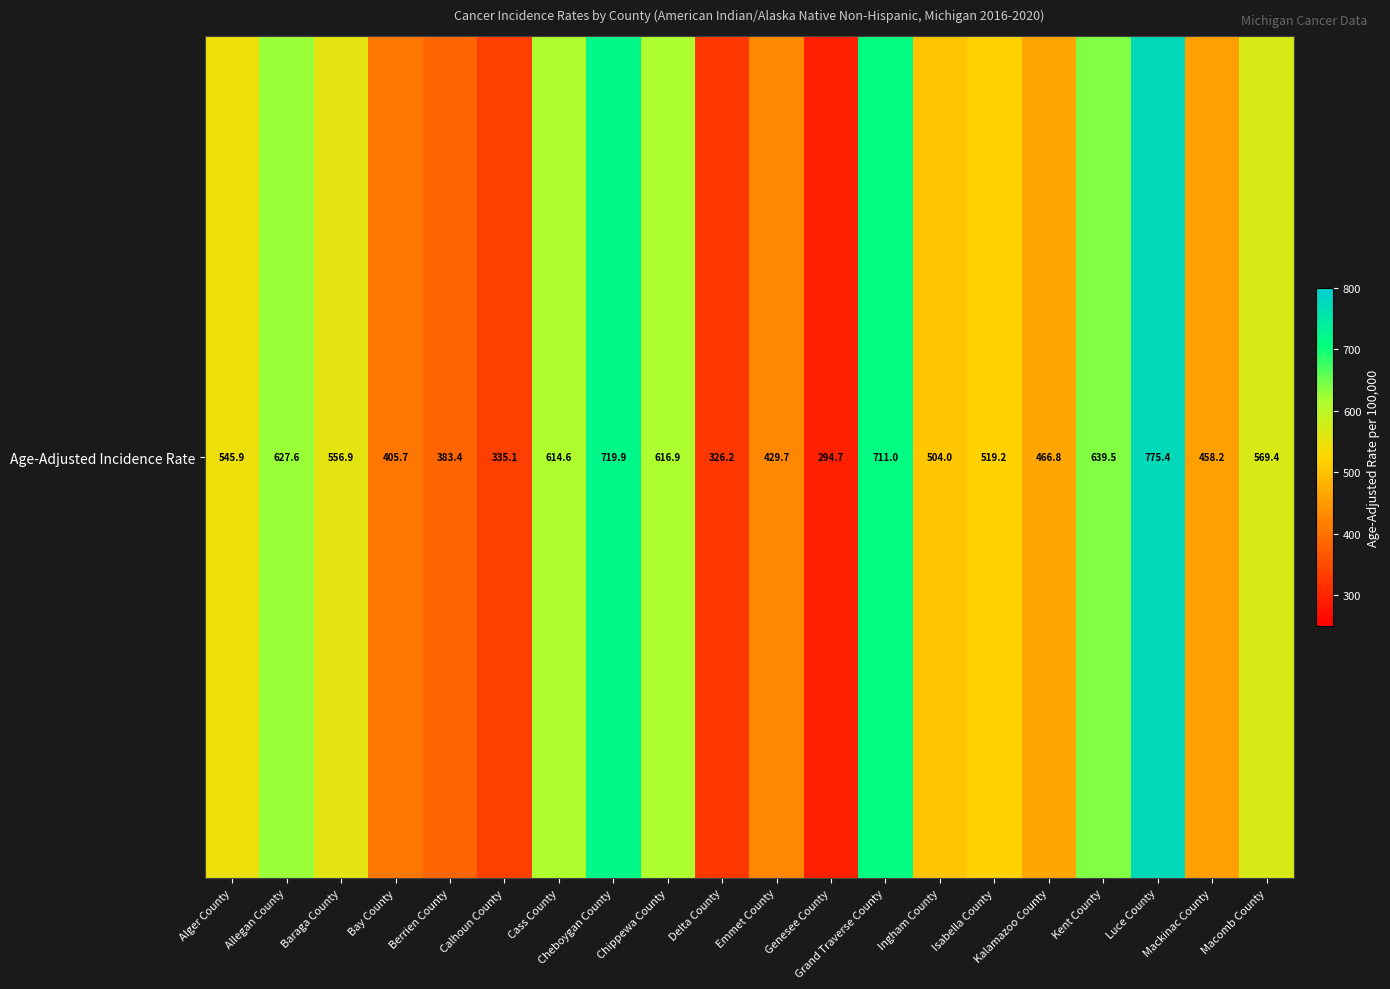

At which category does the chart reach its minimum across all series?

Genesee County